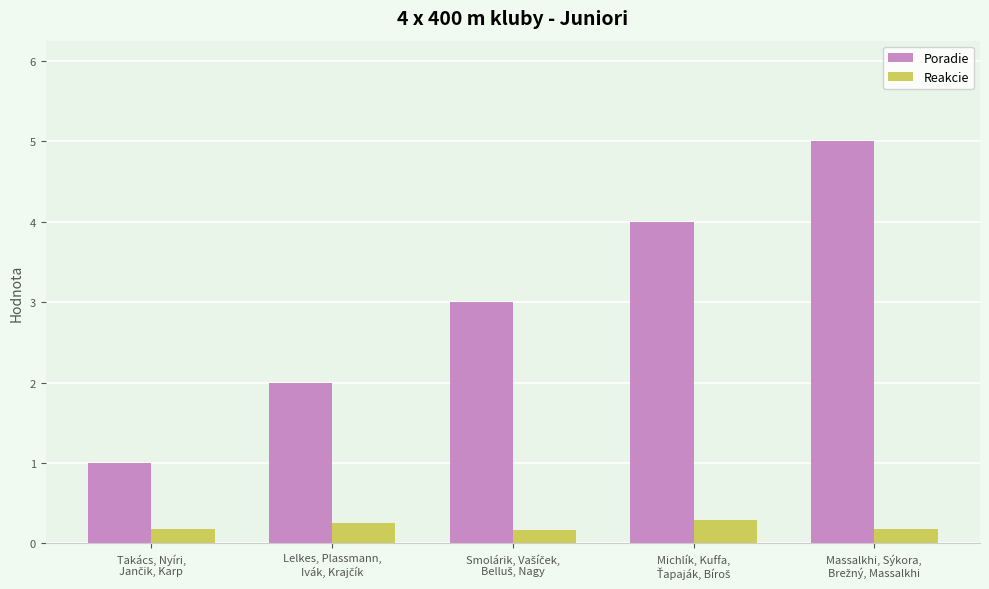

What is the highest value of the Poradie series?

5.0